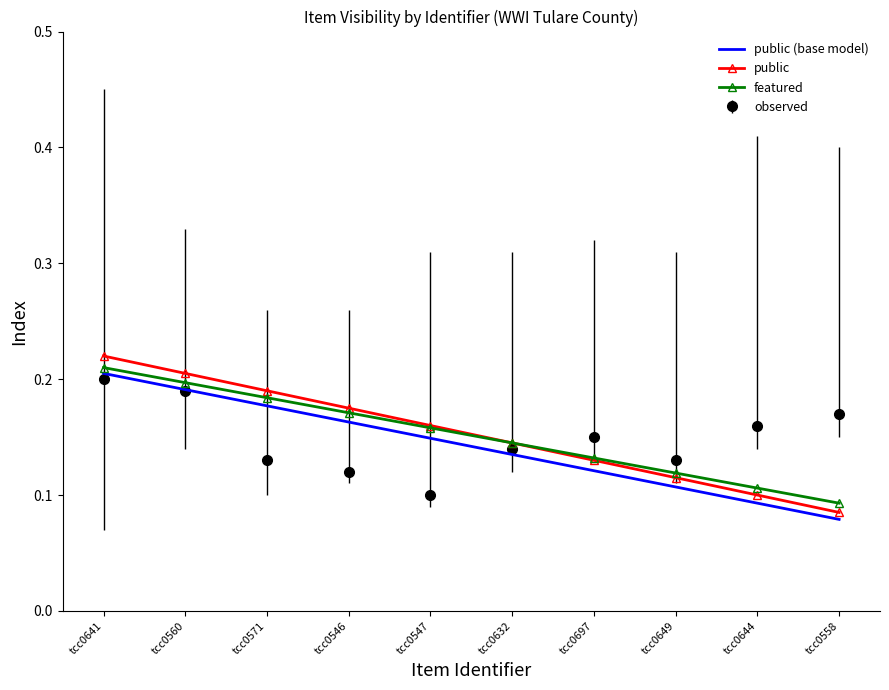

Count the featured values in the range 0 to 1.

10